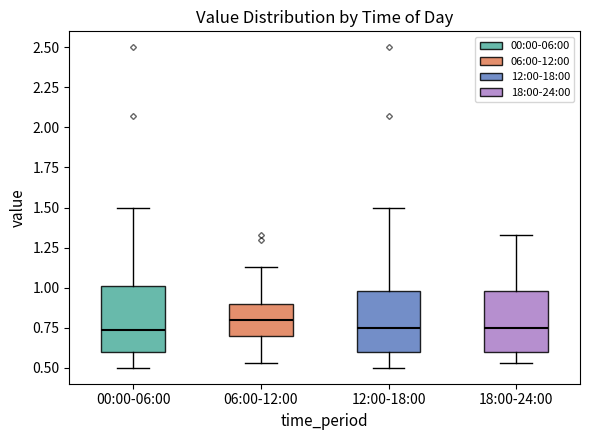

Where does the lower whisker of the box for 00:00-06:00 end on the y-axis? The values are not printed on the chart, so give them approximately, as read against the axis.

0.50